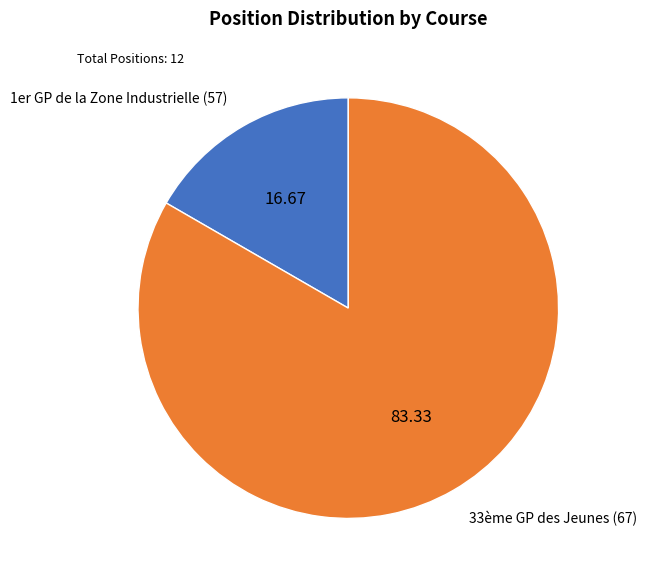

Does 33ème GP des Jeunes (67) represent more than half of the total?

Yes